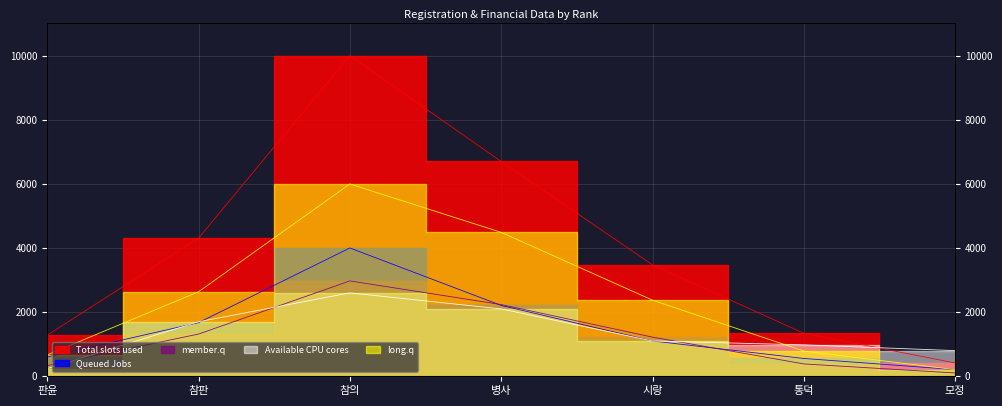

What is the greatest value displayed?

9996